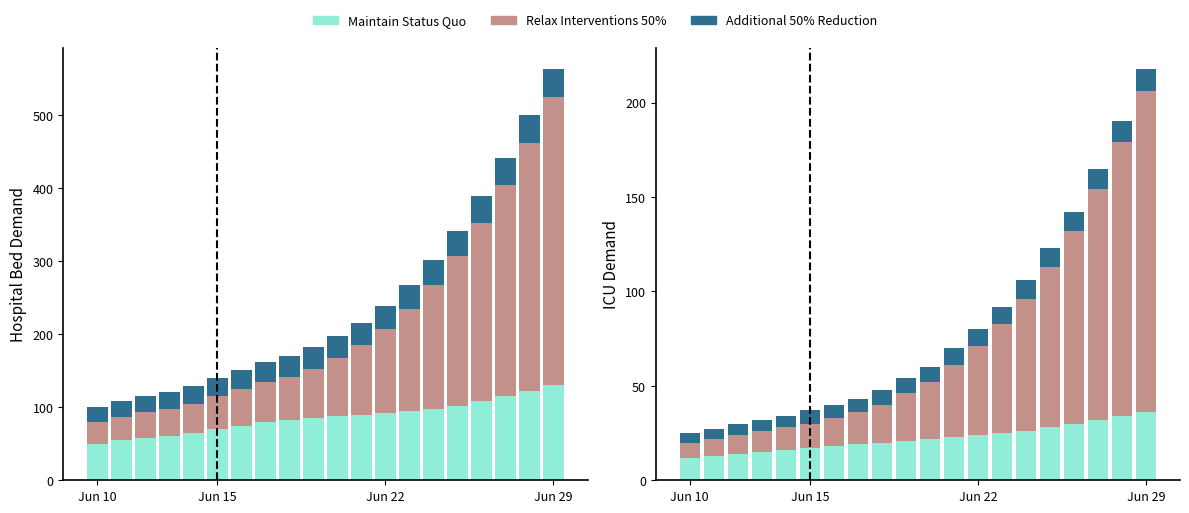

What is the difference between the highest and lowest values at 16?

92